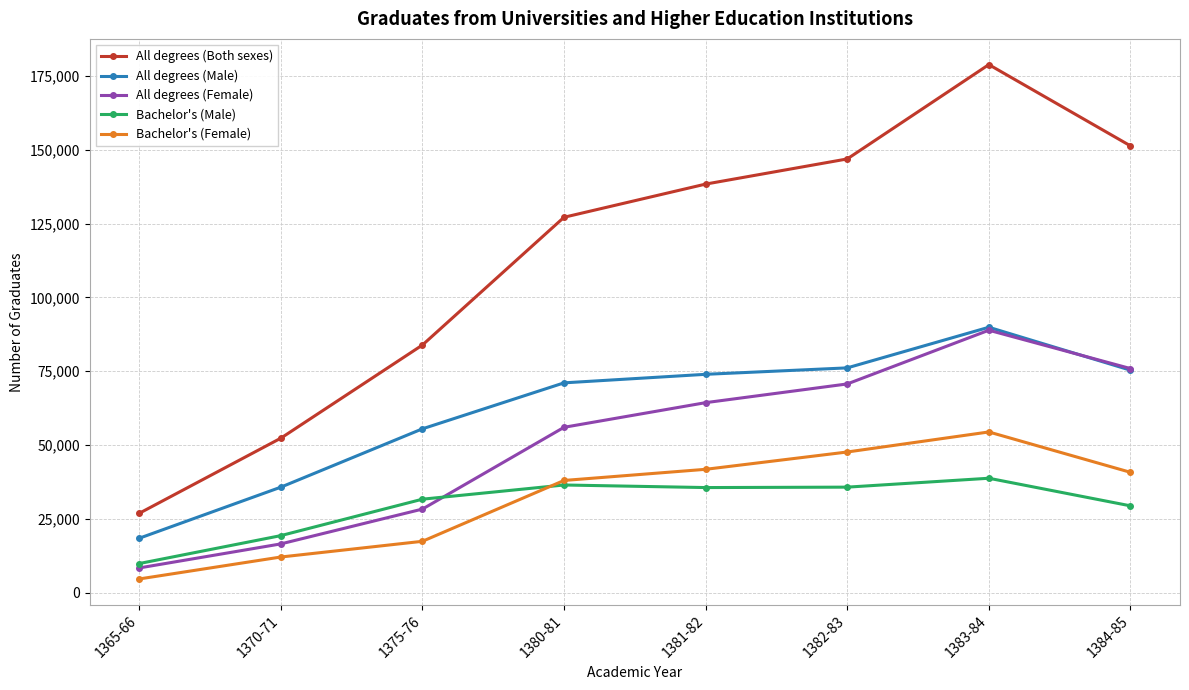

At which category does the chart reach its peak across all series?

1383-84